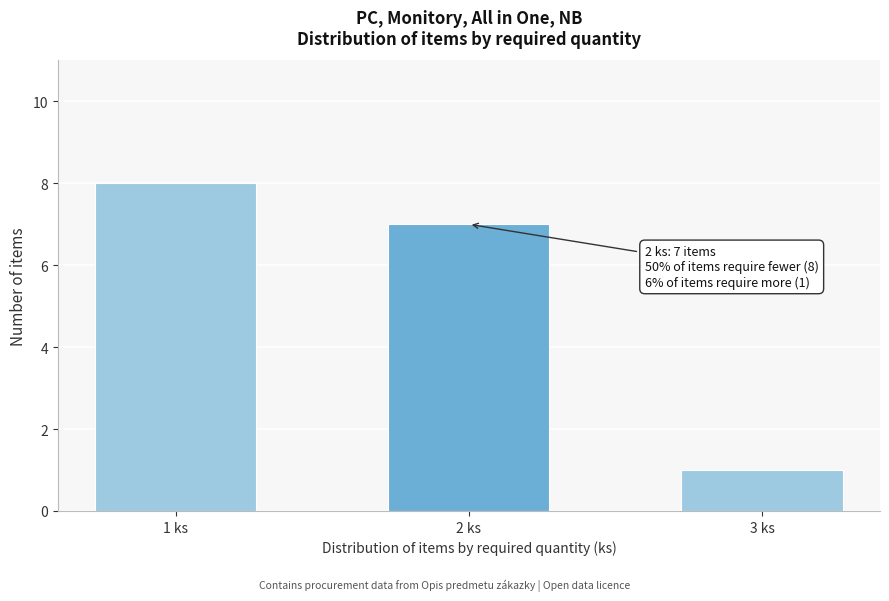

Reading right to left, list all the values displayed in this chart.

3 ks=1	2 ks=7	1 ks=8